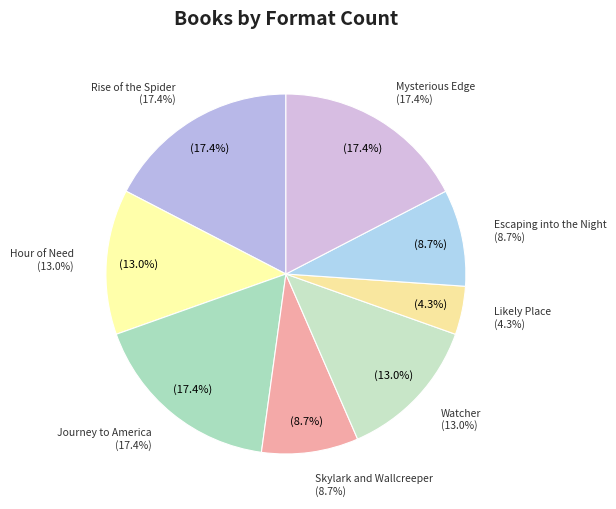

Is there any slice that represents more than half of the pie?

No